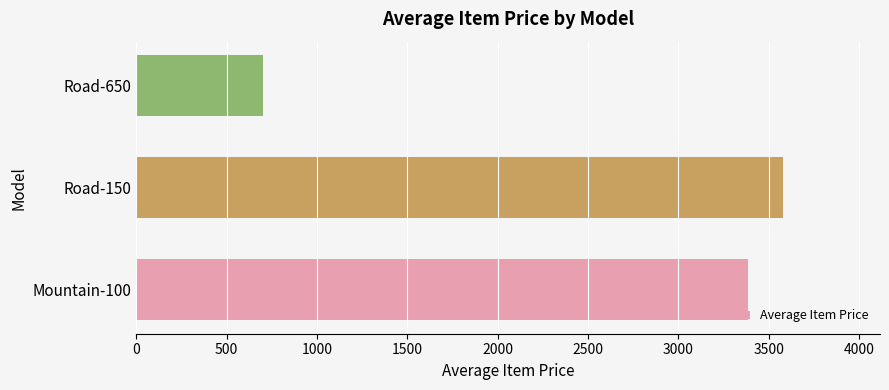

Reading bottom to top, extract all data points from this chart.

3387.2	3578.3	699.1